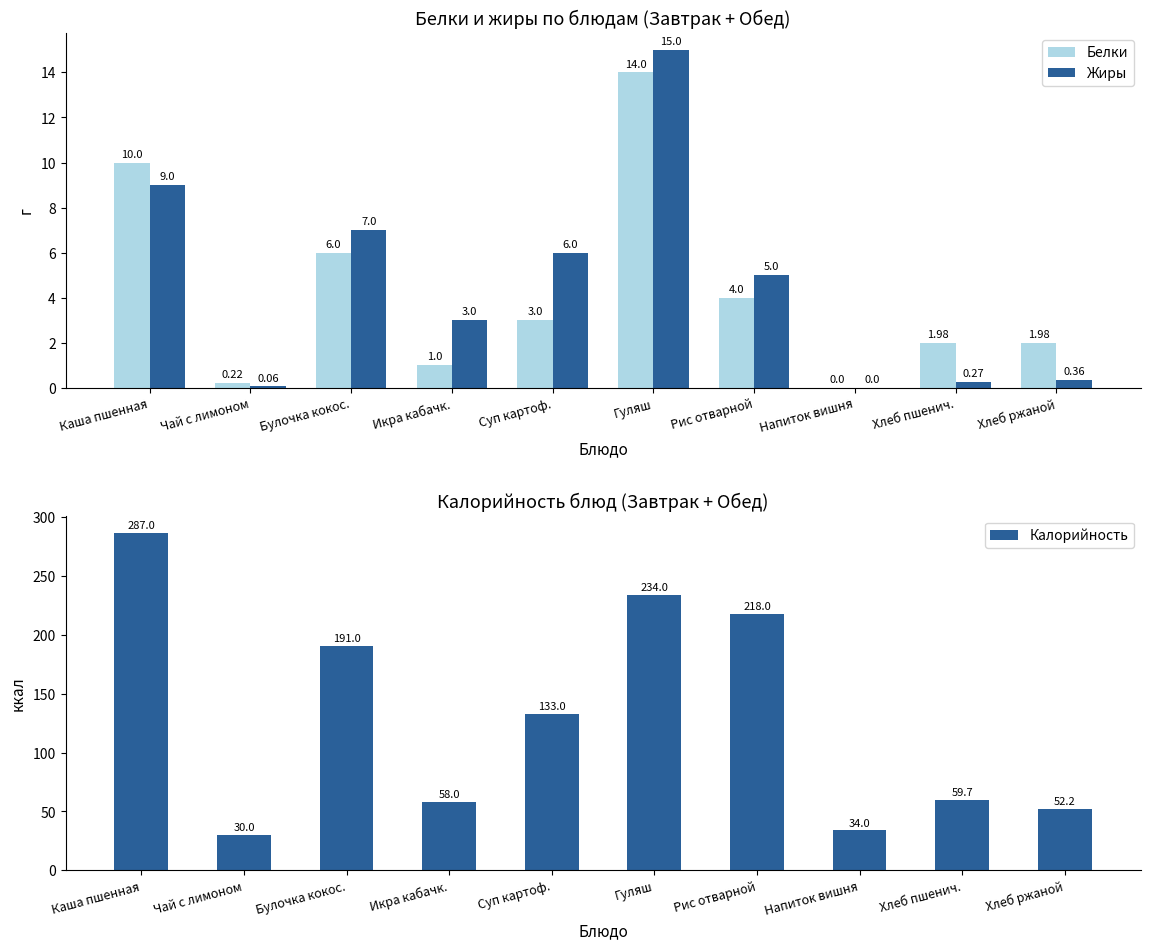

What is the label of the 5th bar from the left?

Суп картоф.